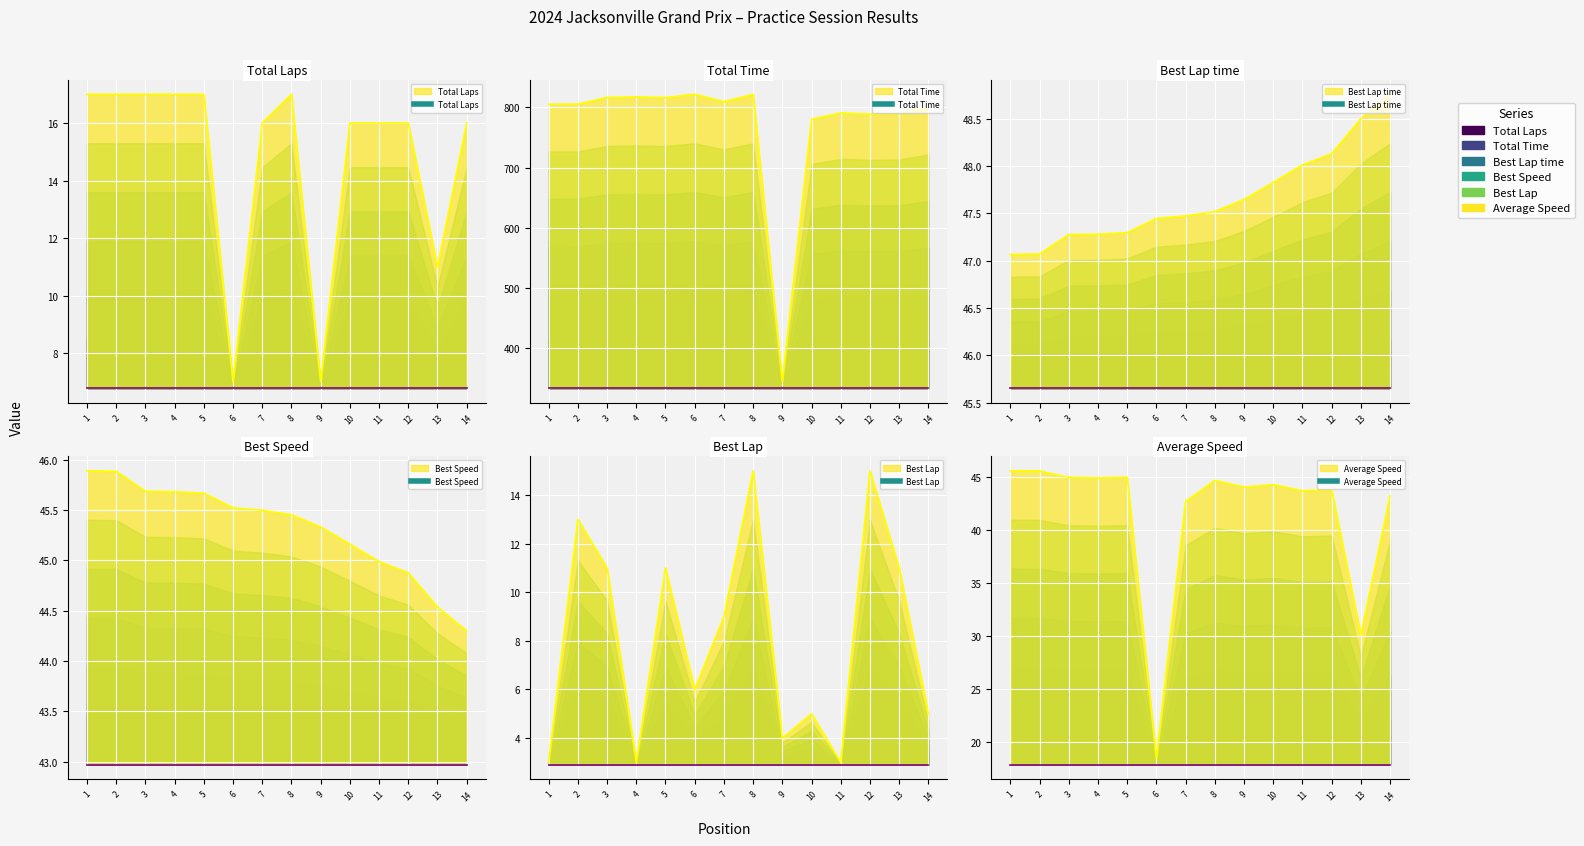

True or false: Total Laps has more than 0 points higher than both neighbors.

True